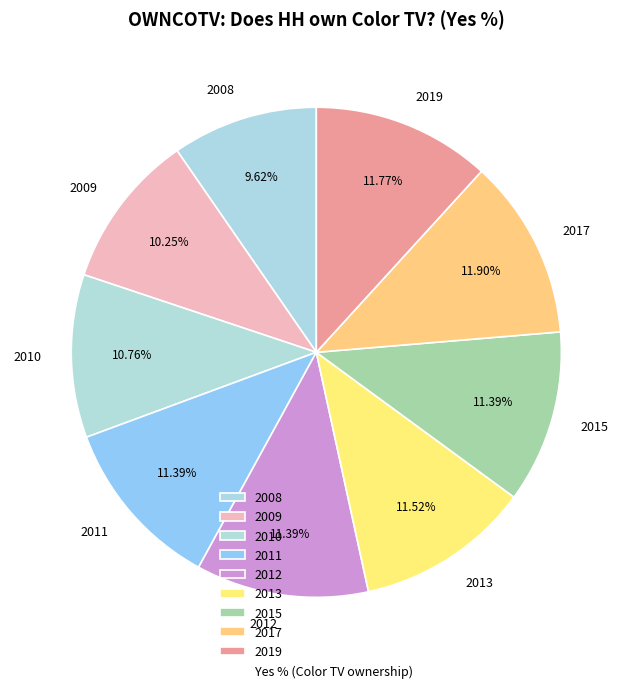

How many segments does this pie chart have?

9